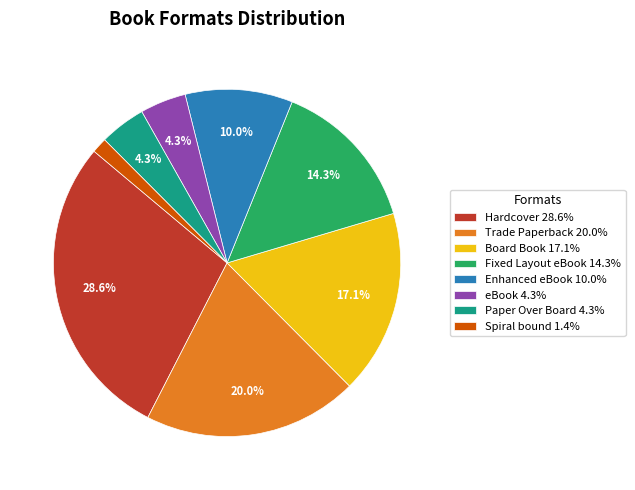

Combined, what portion of the pie is Trade Paperback 20.0% and Fixed Layout eBook 14.3%?

34.3%